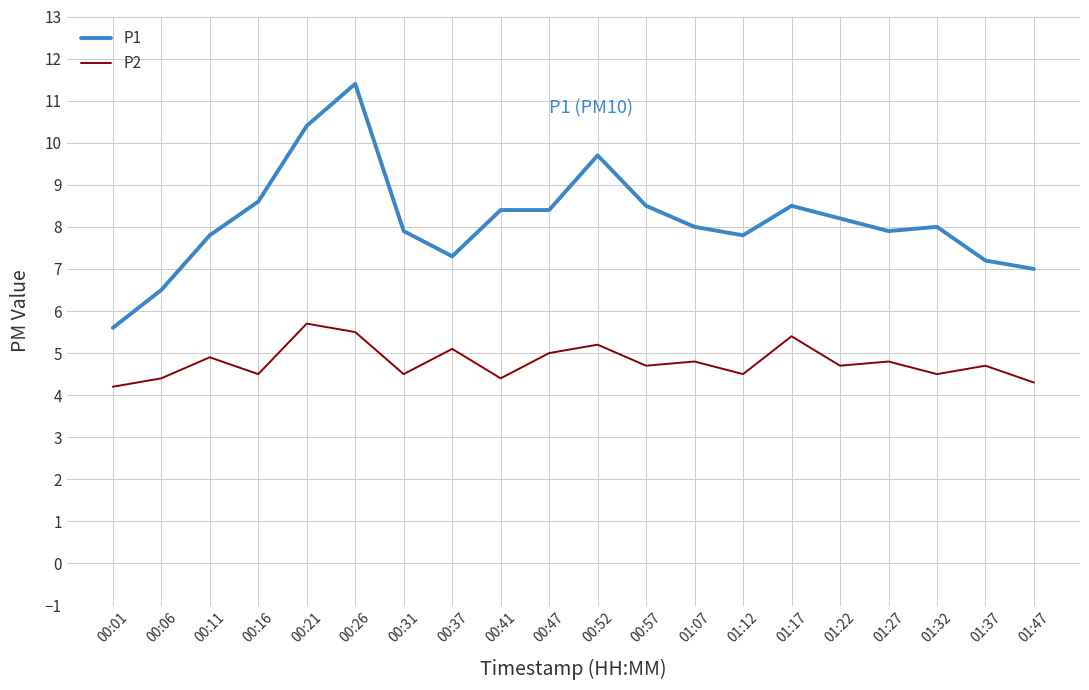

What position from the right is 00:57?

9